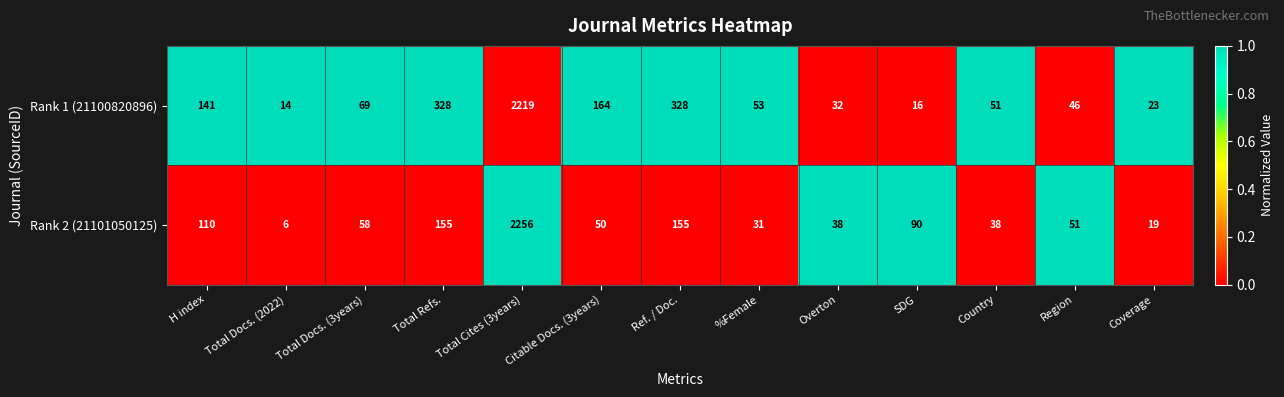

What is the difference between the highest and lowest values at Overton?

6